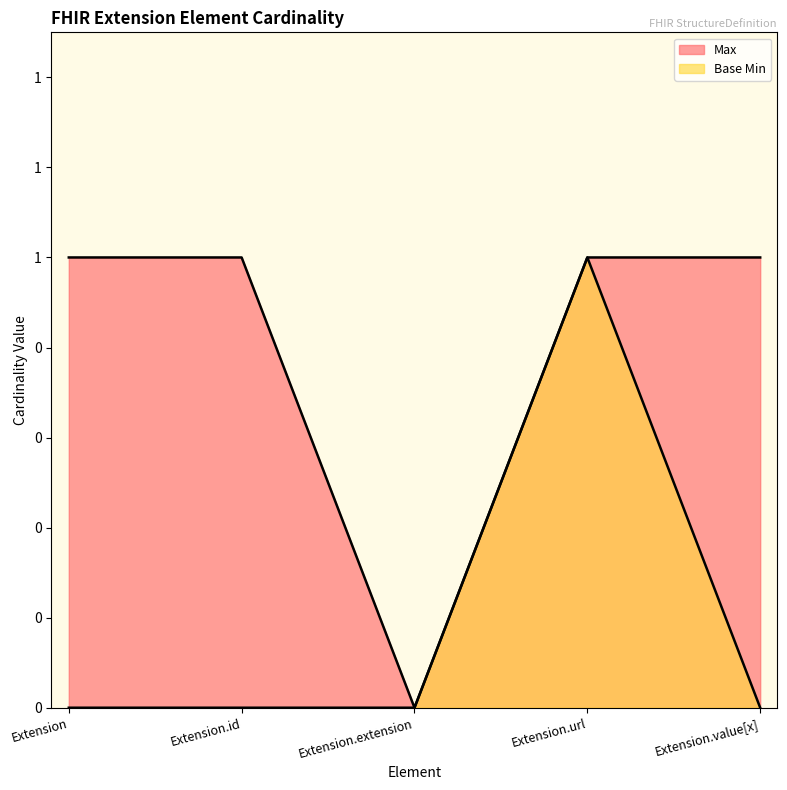

At which category does Base Min reach its first local peak?

Extension.url